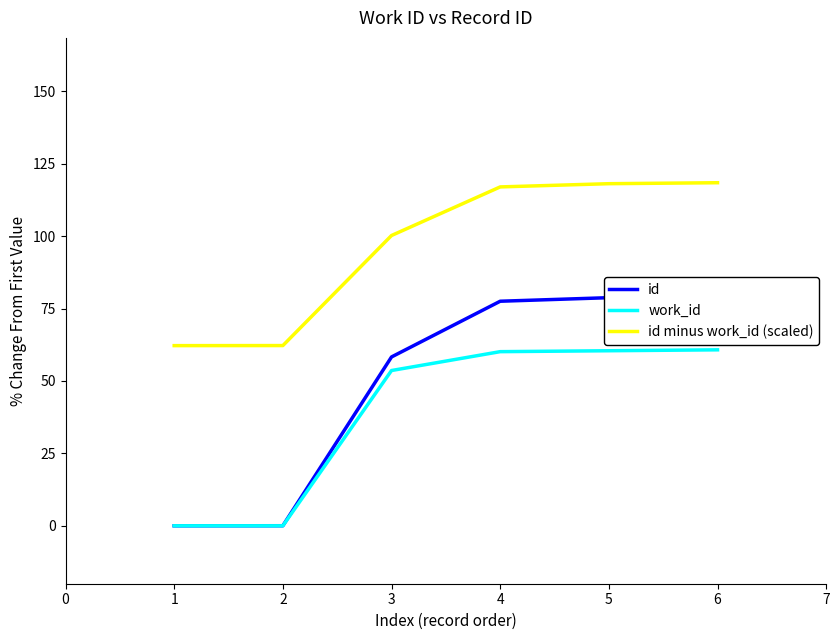

Rank the series by their maximum value, from highest to lowest.

id minus work_id (scaled), id, work_id